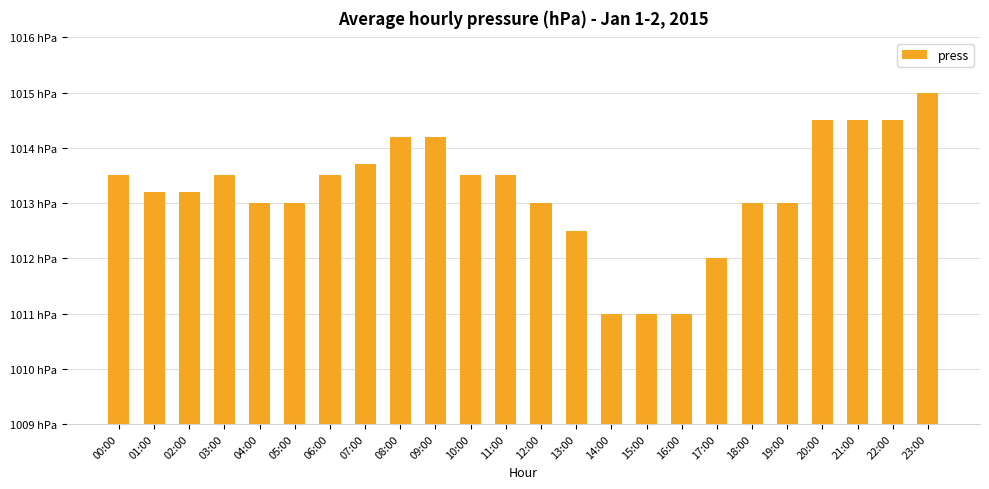

Is it true that the value at 11:00 is 1588.8?

False